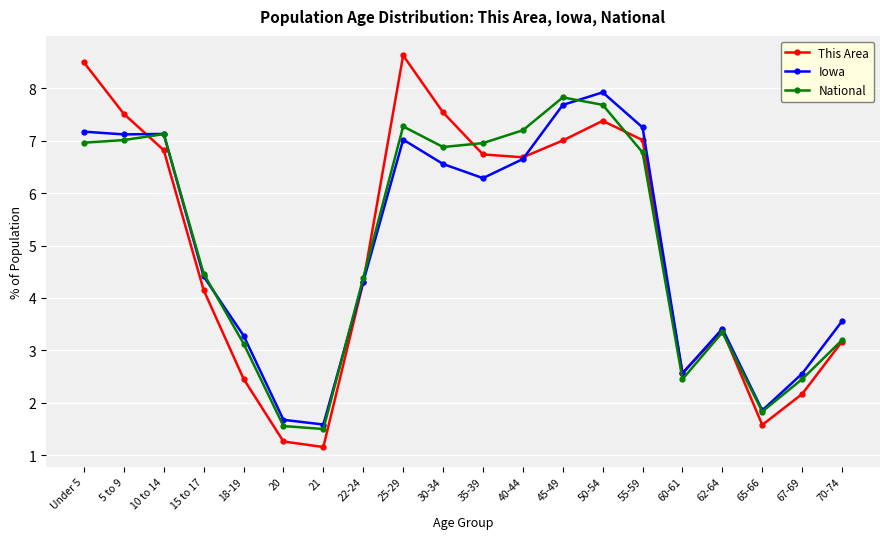

Is the value of This Area at 55-59 greater than the value of Iowa at 70-74?

Yes